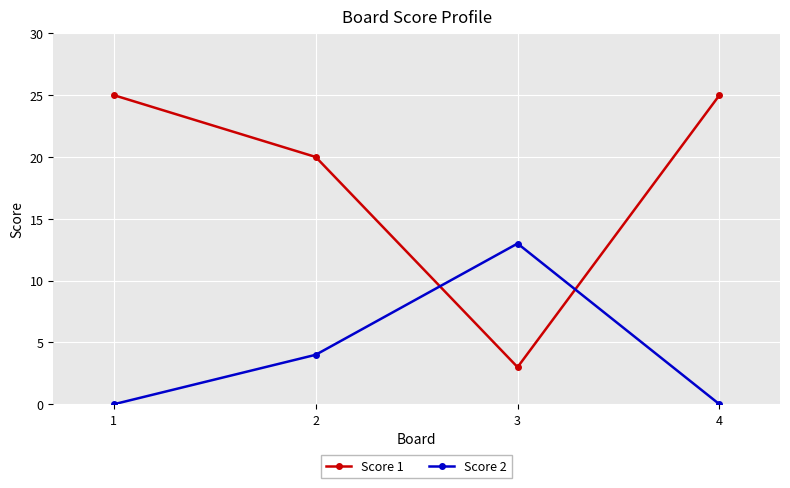

What is the difference between the maximum and second lowest values in the Score 1 series?

5